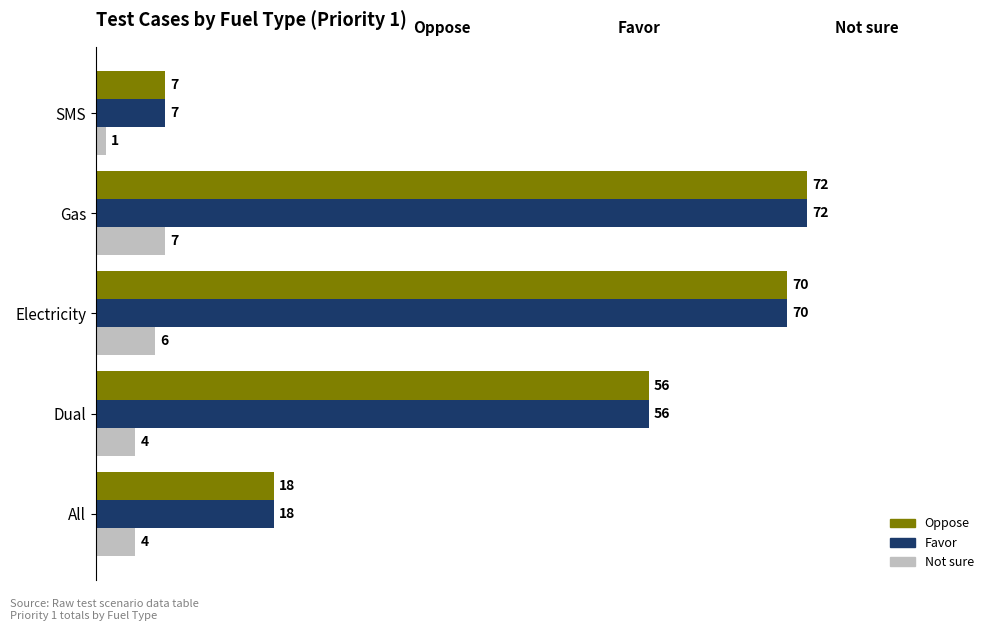

Where is Oppose nearest to the value 39?

Dual